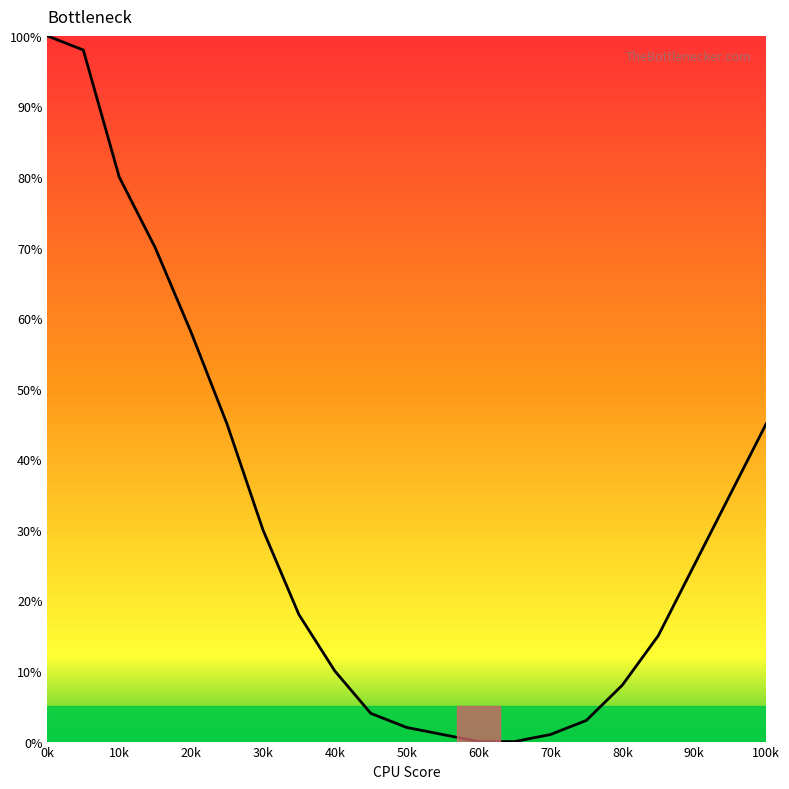

What is the maximum value shown in the chart?

100